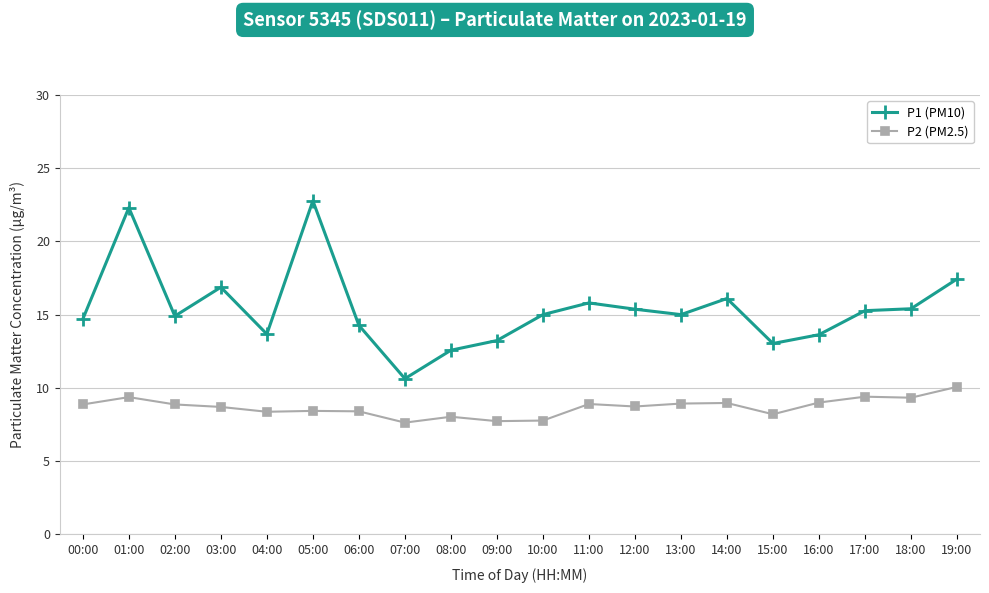

What is the greatest value displayed?

22.8